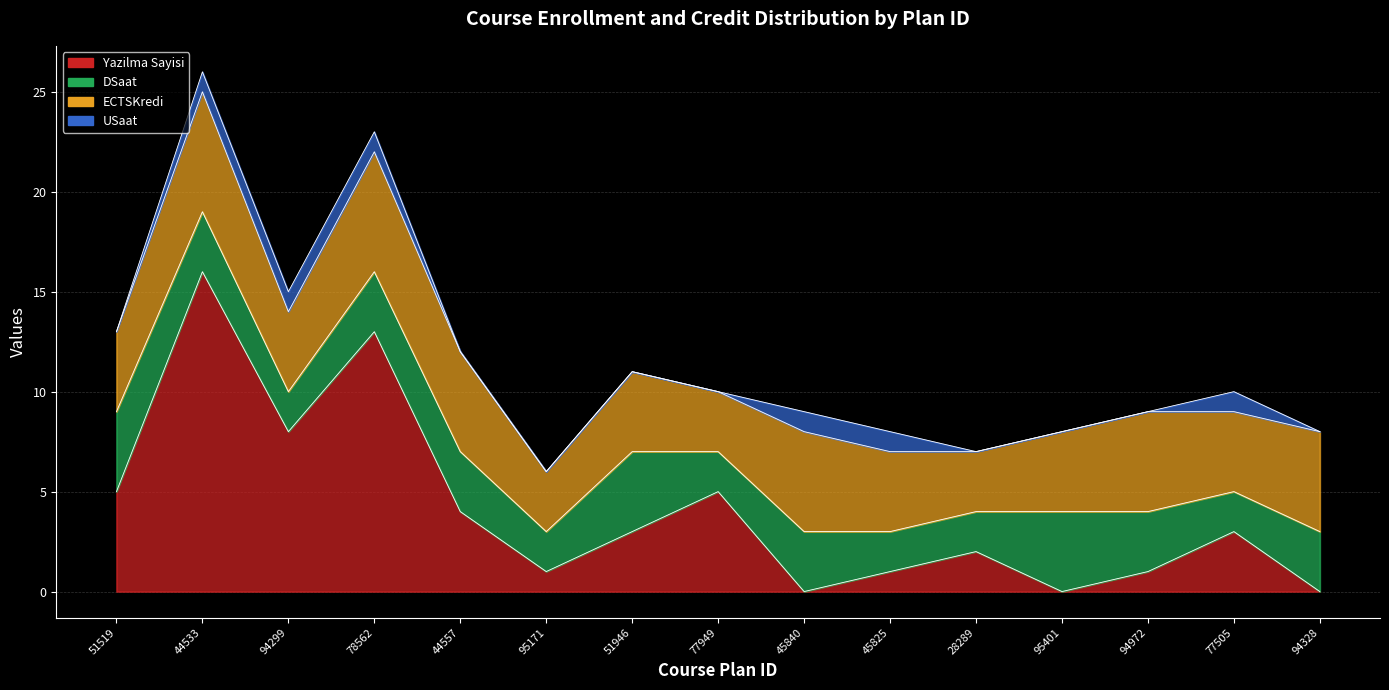

What is the total value across all series at 45825?

8